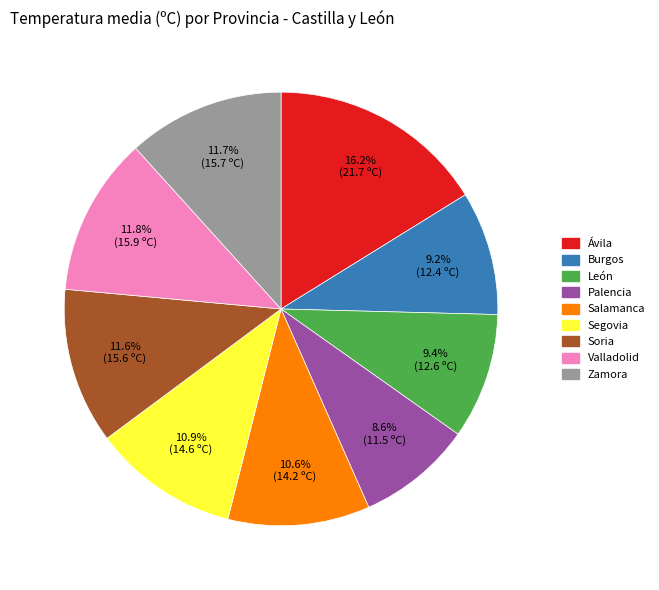

To the nearest percent, what percentage of the pie is Soria?

12%